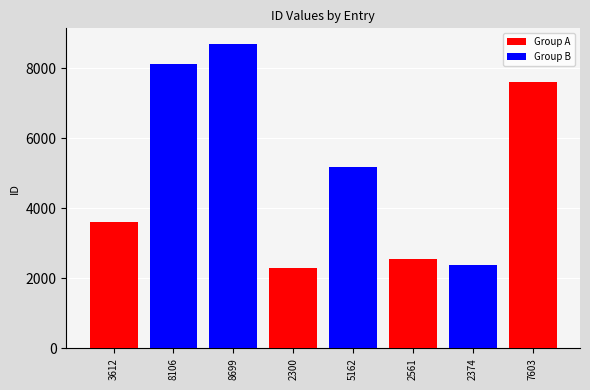

At which label does Group A first exceed 2300?

3612